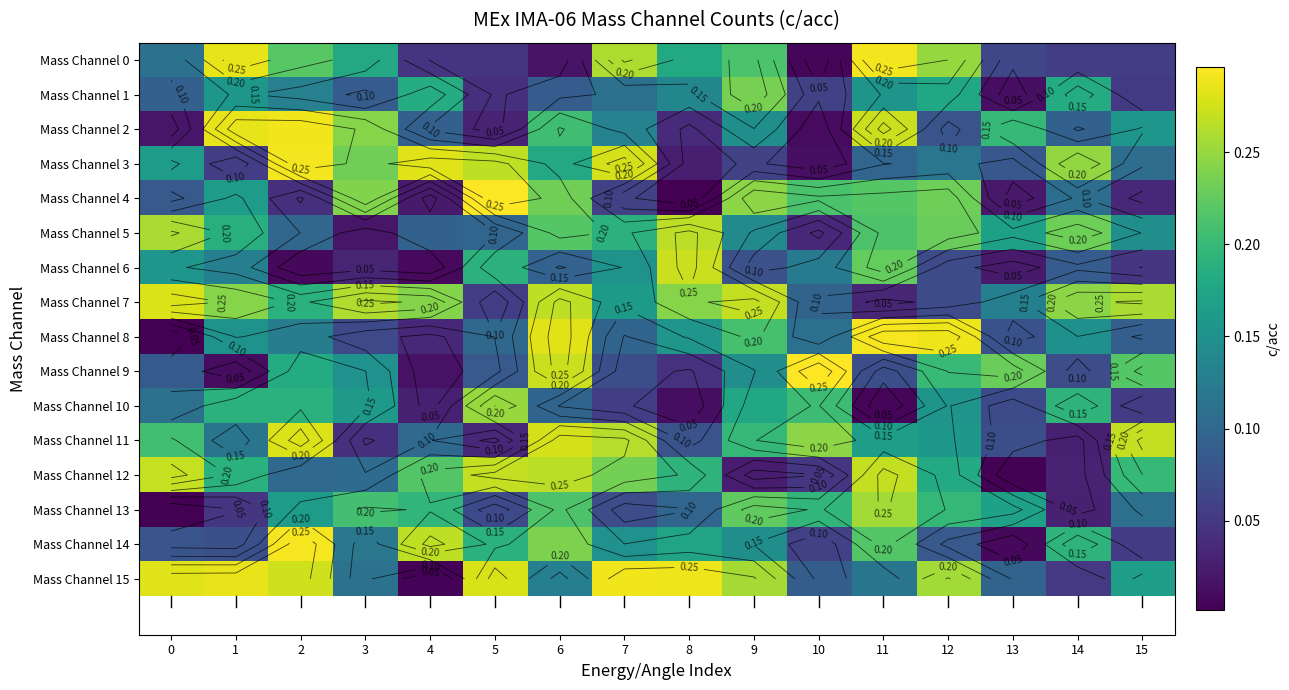

Between 14 and 15, which series saw the biggest shift?

Mass Channel 11